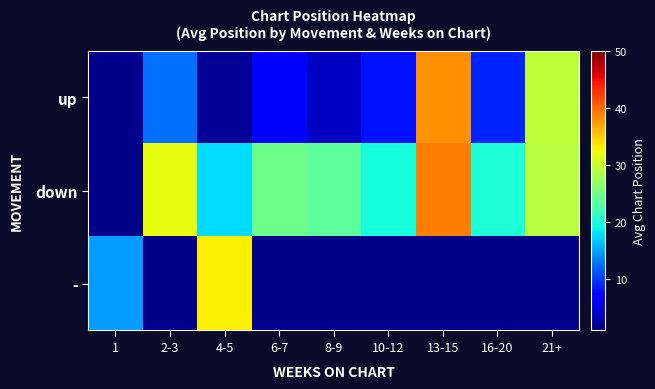

Is the value of - at 21+ greater than the value of down at 4-5?

No